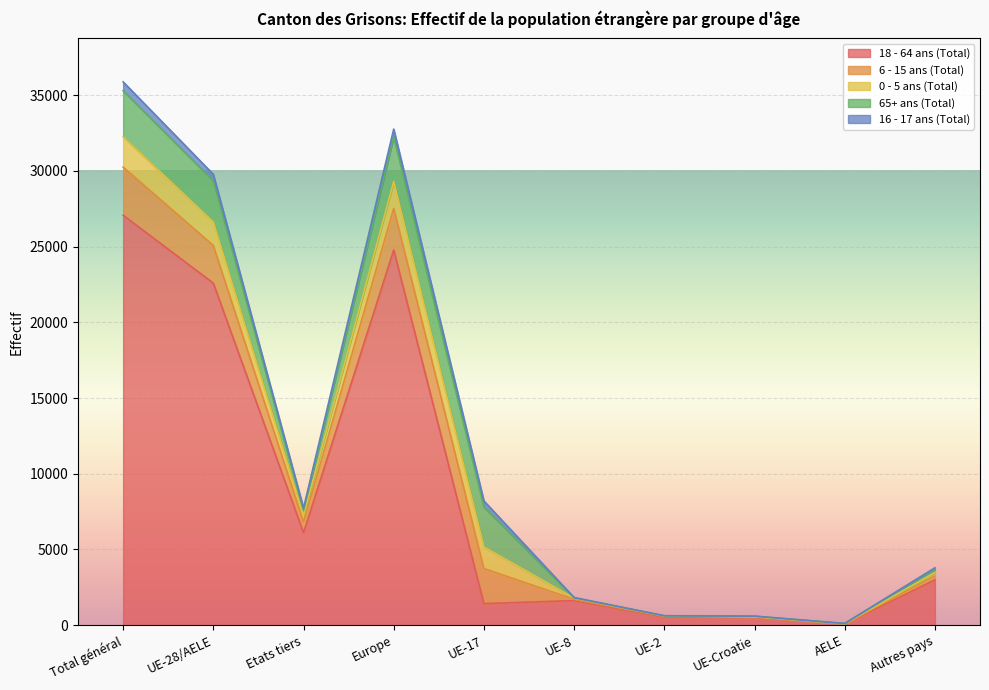

What is the difference between the maximum and minimum values in the 16 - 17 ans (Total) series?

580